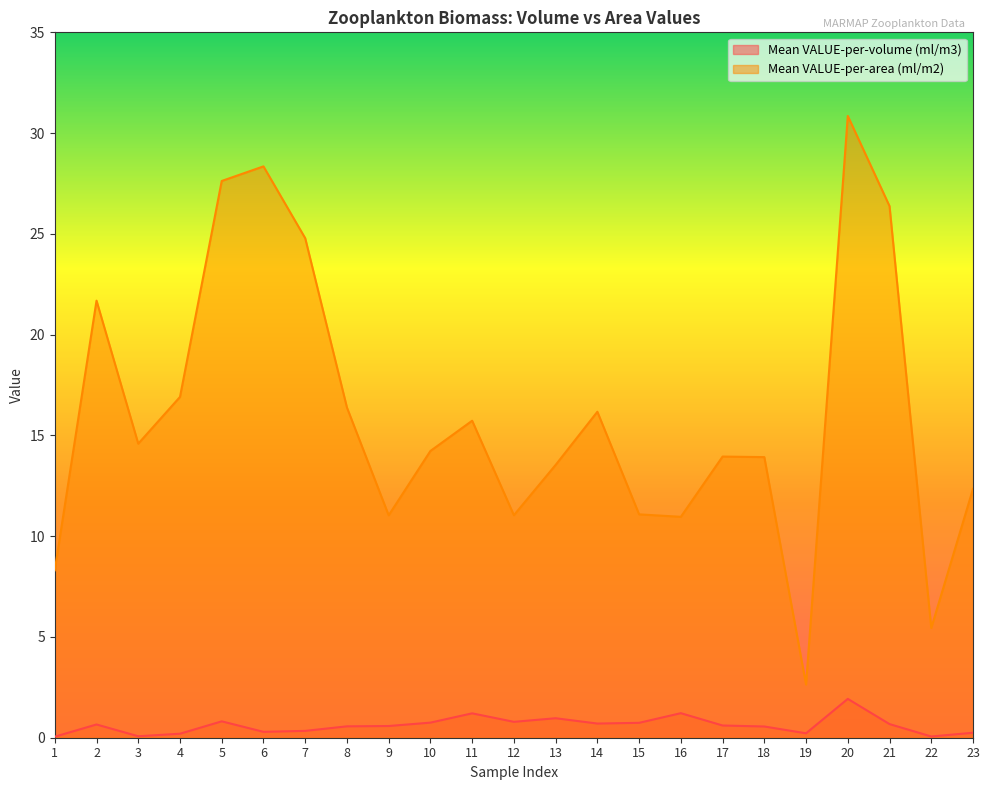

True or false: Mean VALUE-per-volume (ml/m3) and Mean VALUE-per-area (ml/m2) cross at least once.

False